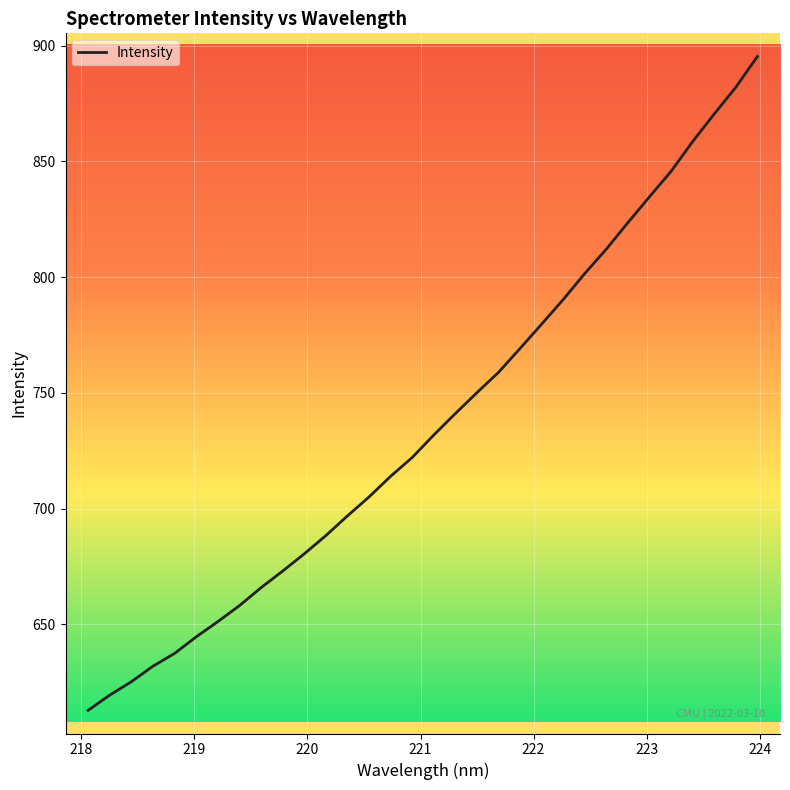

What is the minimum value shown in the chart?

612.9